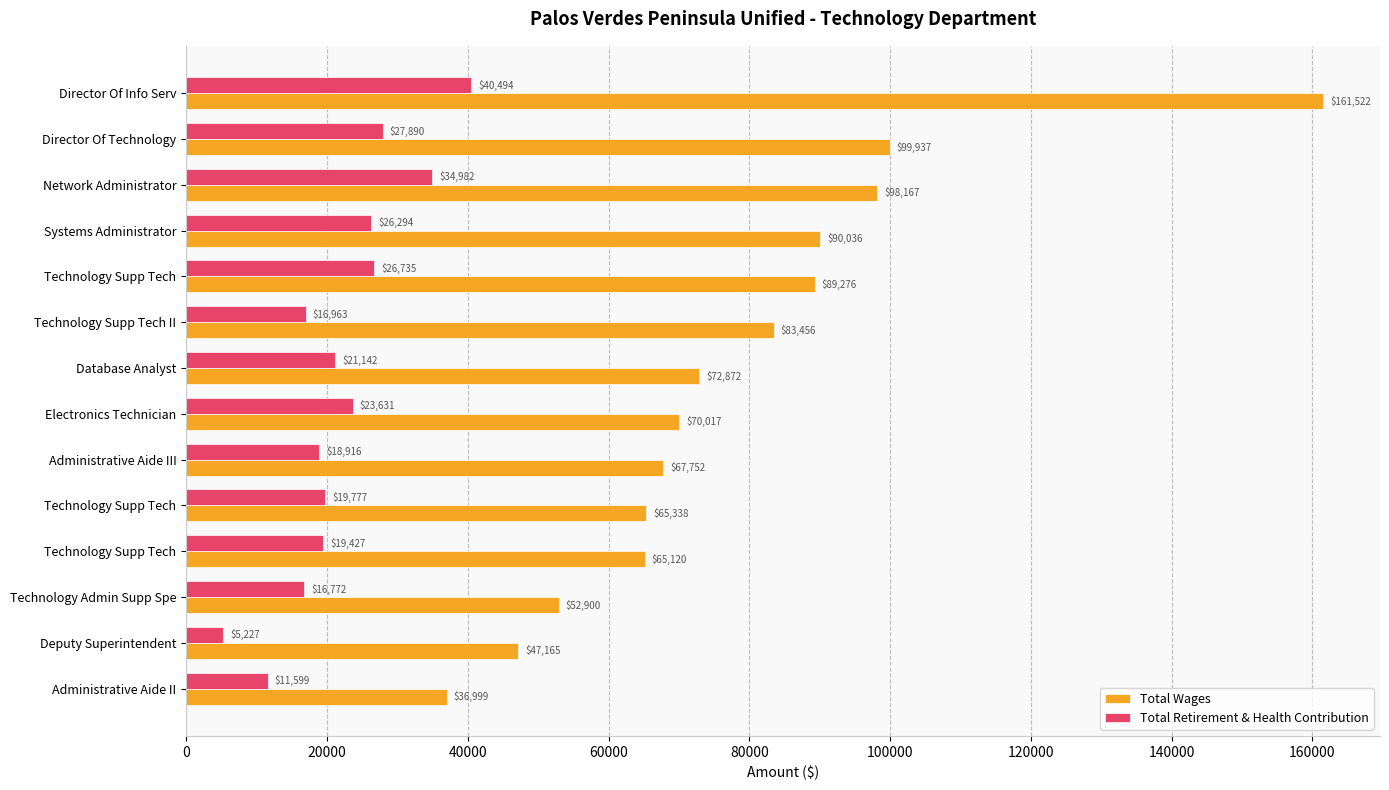

What is the difference between the maximum and minimum values in the Total Retirement & Health Contribution series?

35267